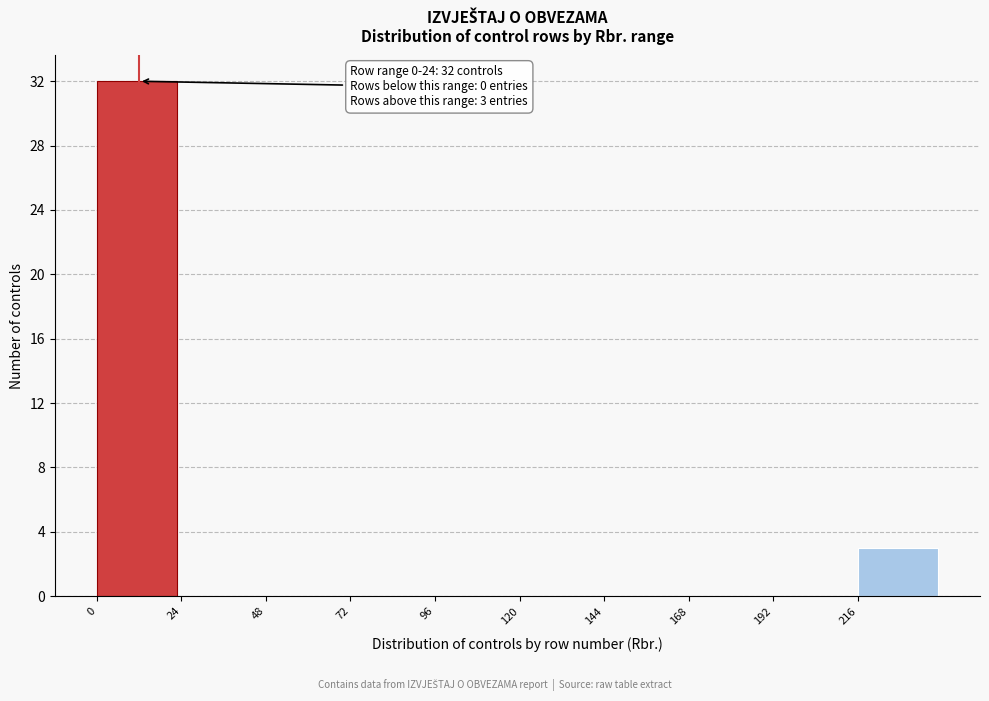

Over which range of the x-axis is the bar tallest?

0 to 24